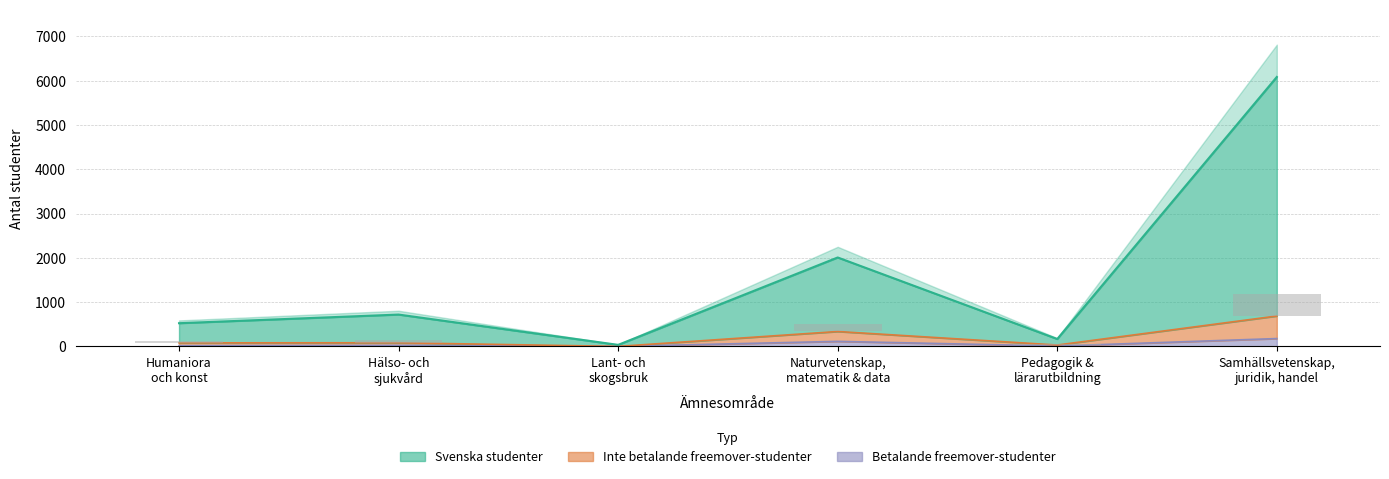

What is the total value across all series at Pedagogik & lärarutbildning?

206